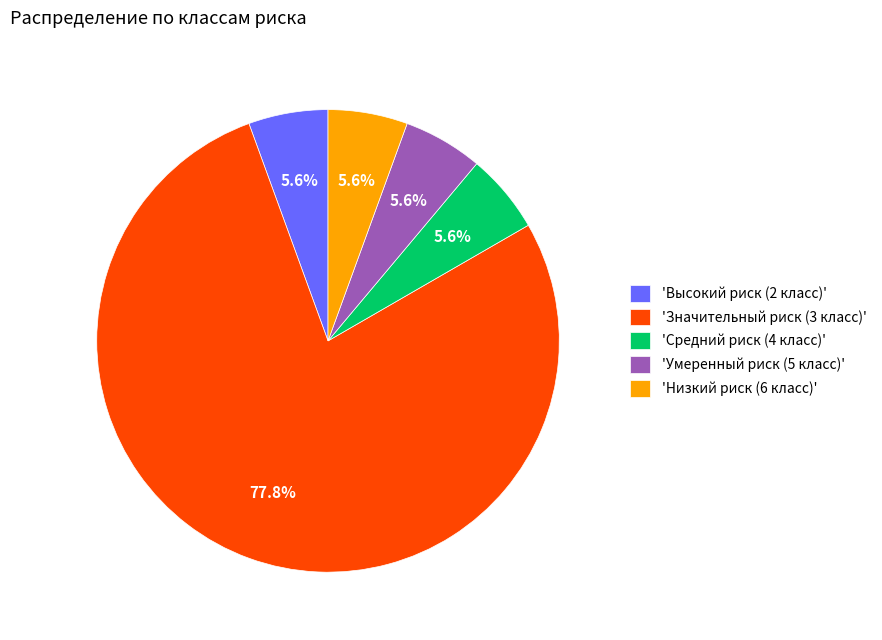

How many slices are in this pie chart?

5